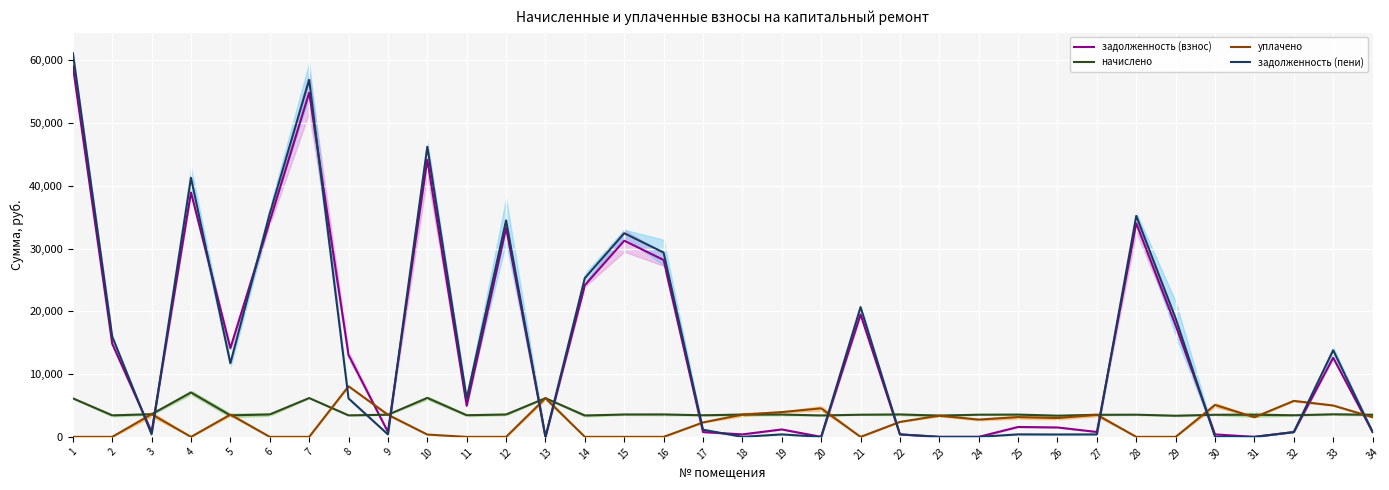

What is the difference between the second highest and minimum values in the задолженность (пени) series?

56883.9